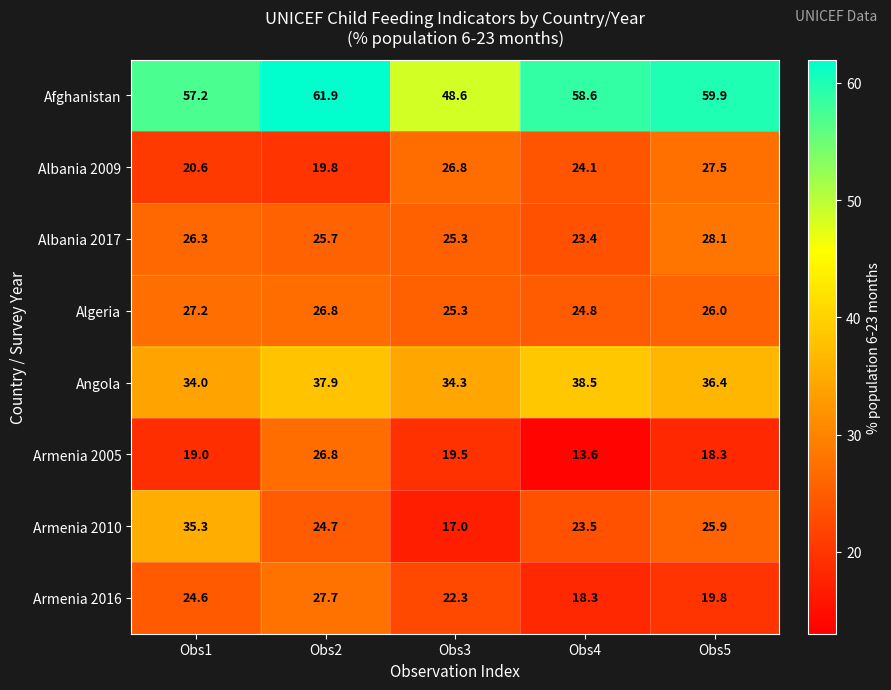

The value of Armenia 2005 at Obs4 is 13.6. True or false?

True